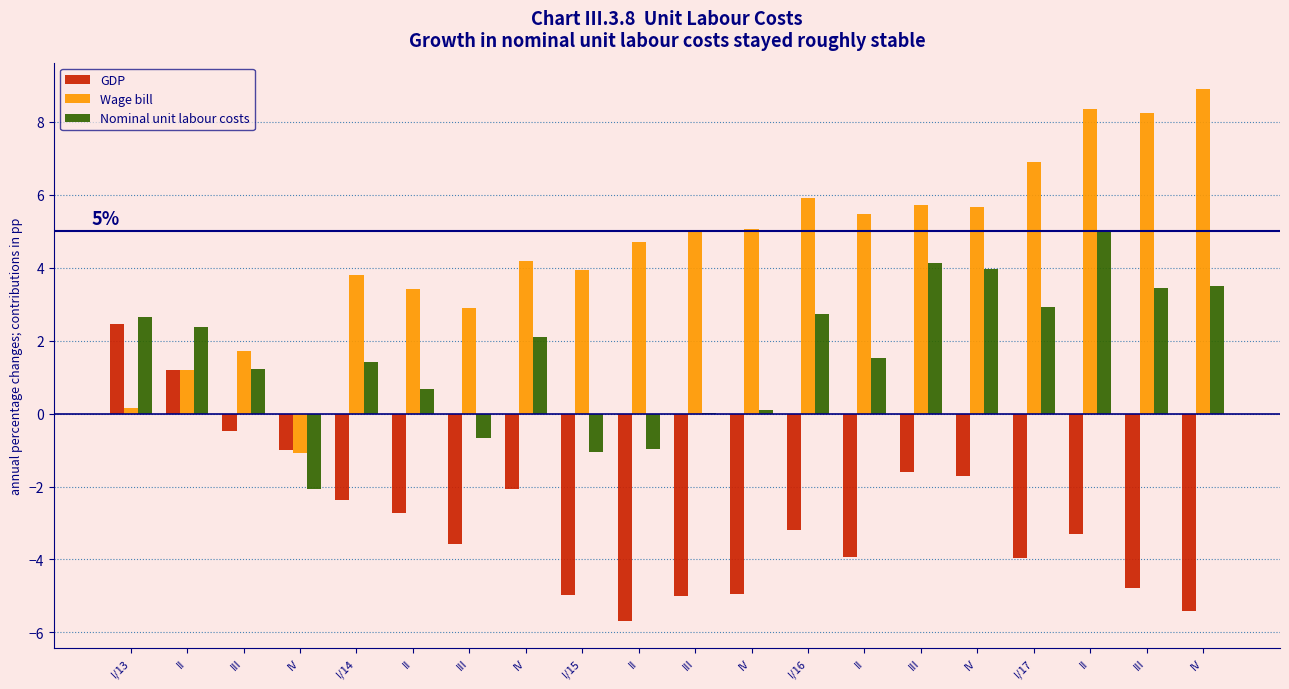

Is the value of GDP at I/15 greater than the value of Wage bill at III?

No